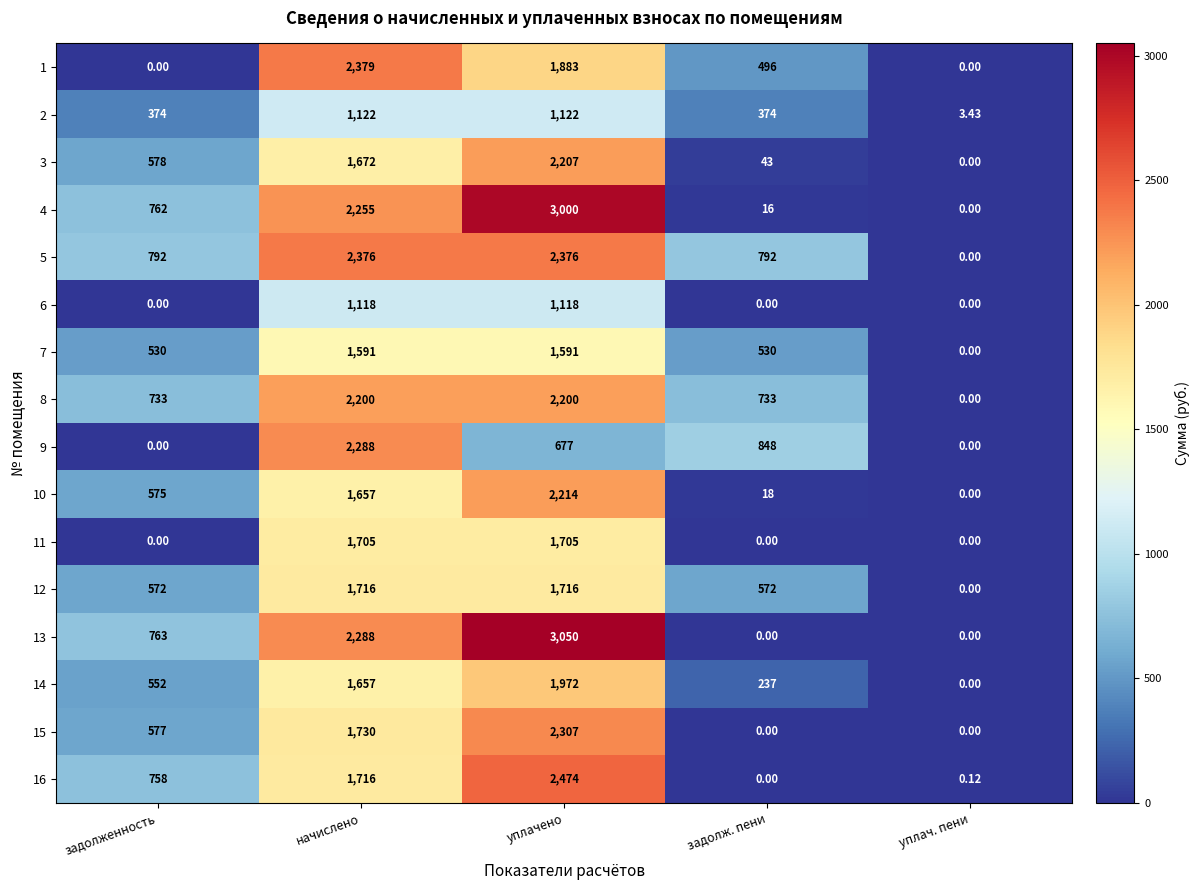

List the series in order of their peak value, highest first.

13, 4, 16, 1, 5, 15, 9, 10, 3, 8, 14, 12, 11, 7, 2, 6